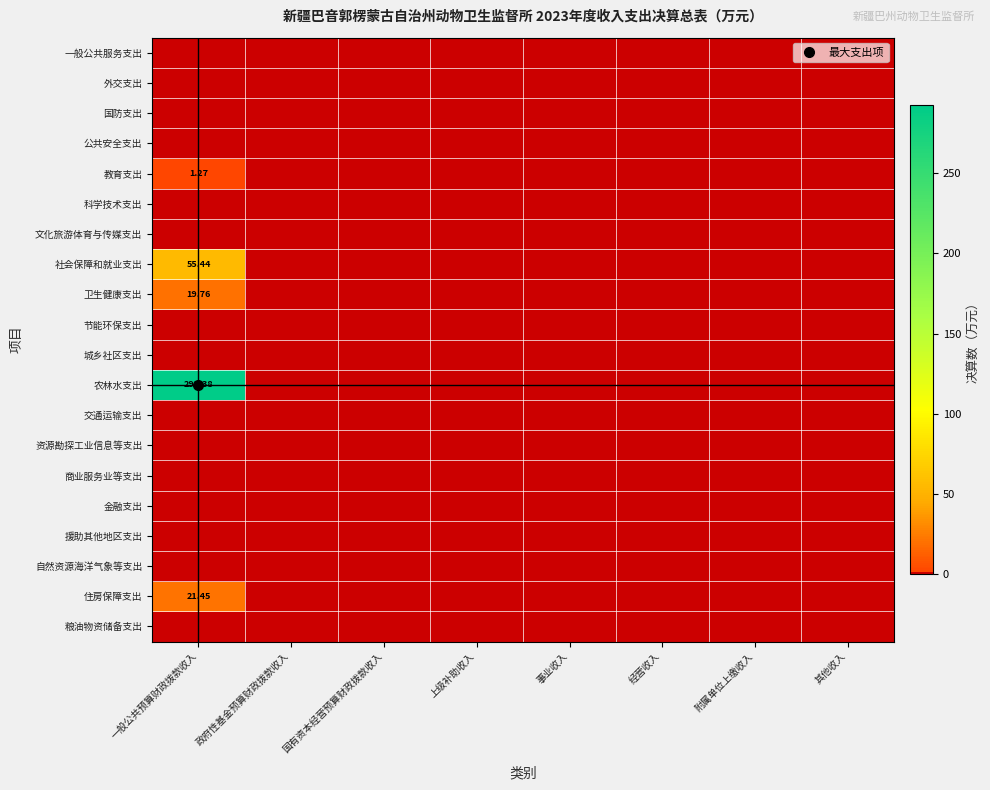

The value of 教育支出 at 一般公共预算财政拨款收入 is 1.9. True or false?

False